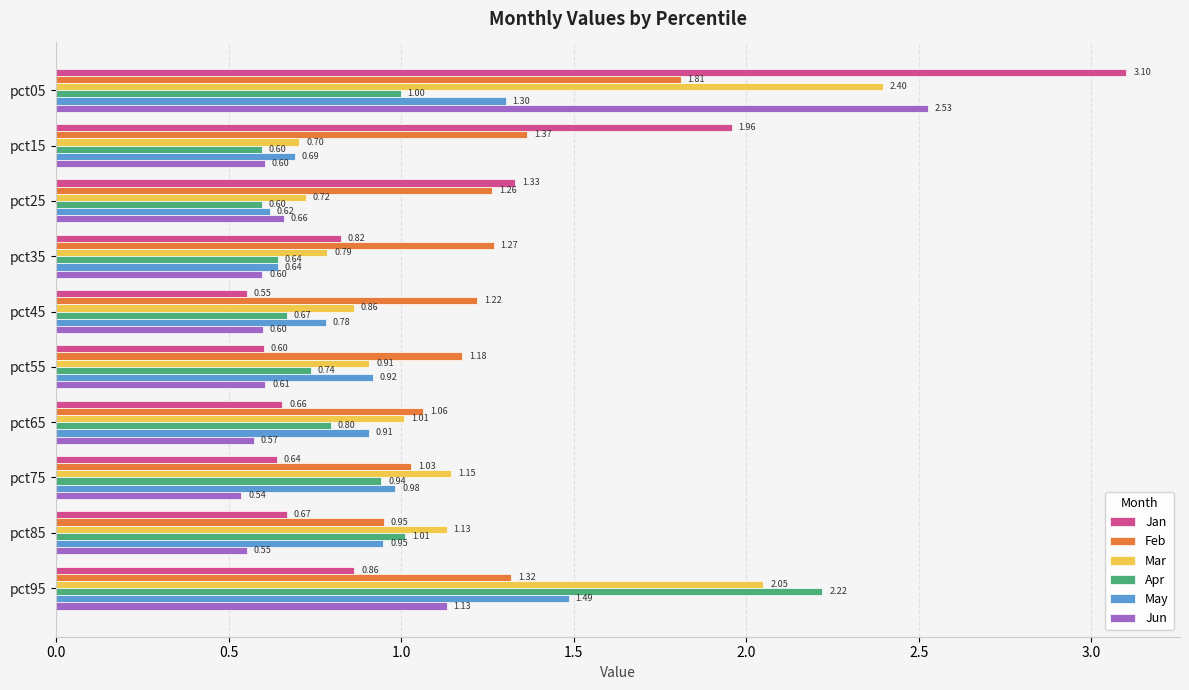

What is the sum of all Feb values?

12.5